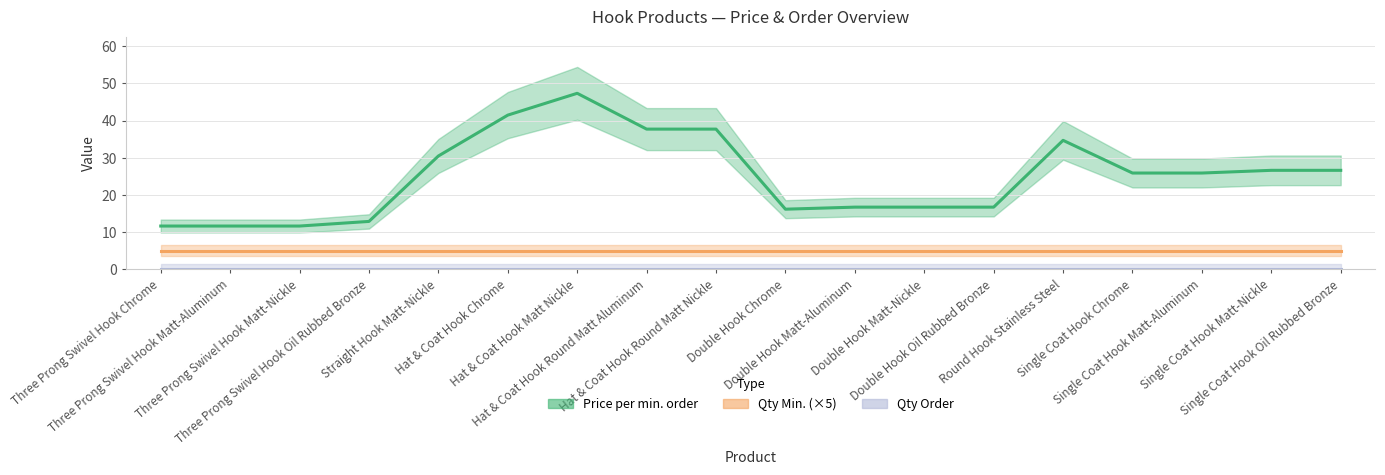

Is it true that Qty Min. (×5) equals 1.4 at Straight Hook Matt-Nickle?

False